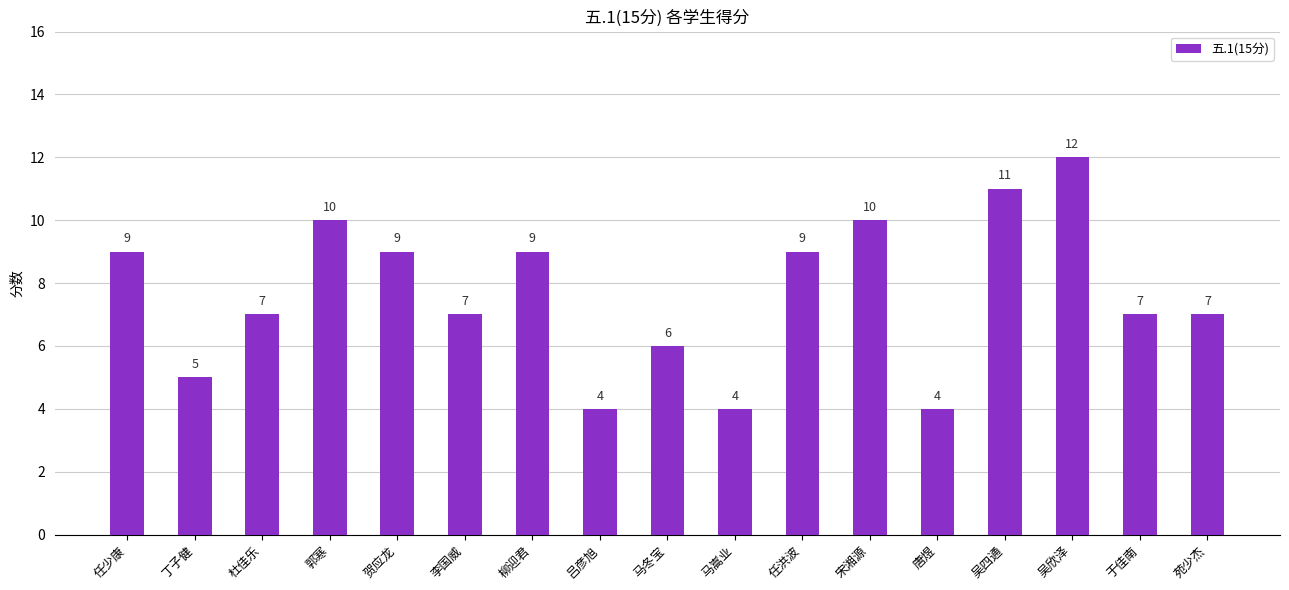

What is the value of the 8th bar from the left?

4